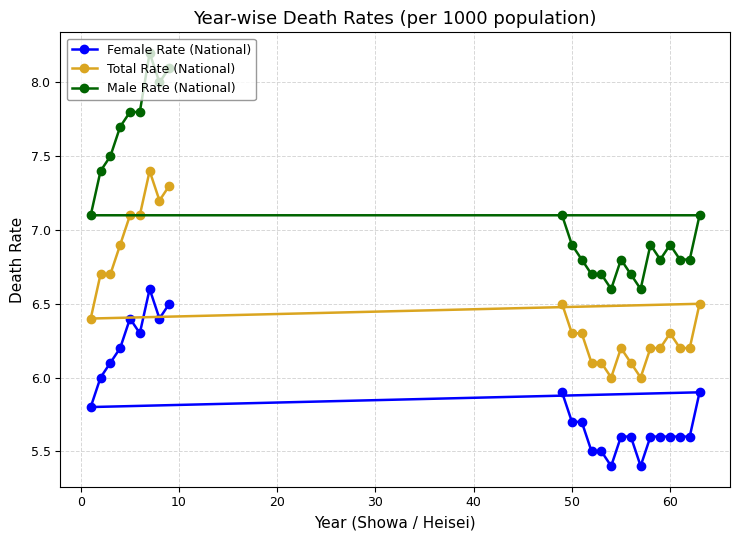

Which series has the widest spread of values?

Male Rate (National)